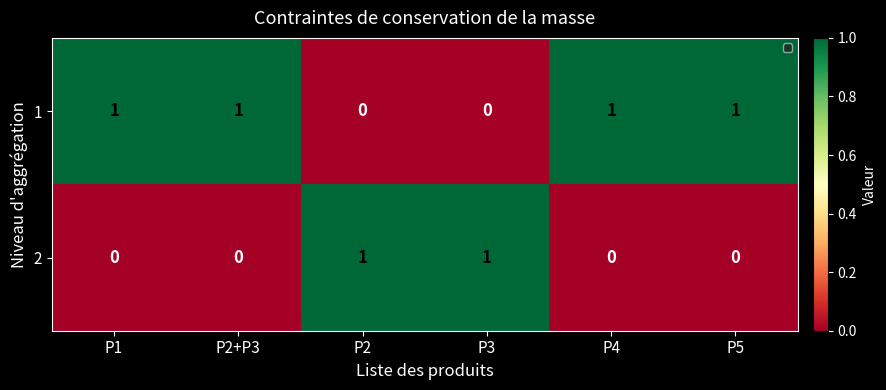

True or false: 2 has a value of 1 at P2.

True